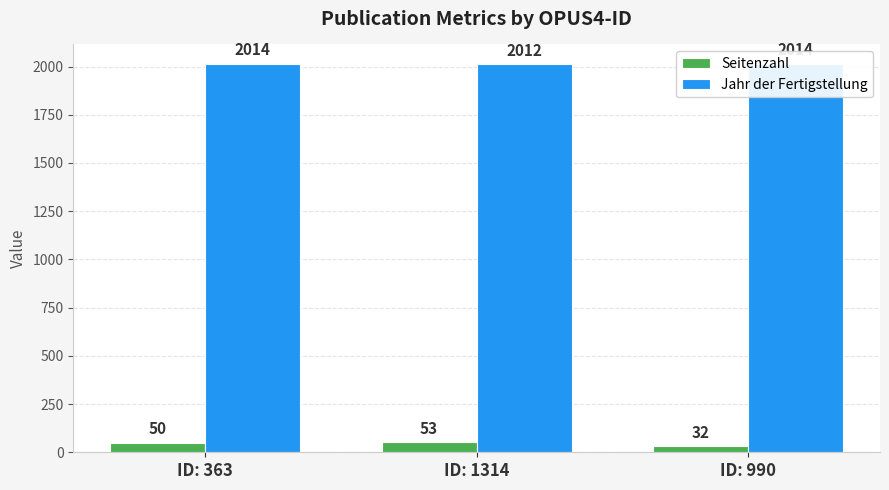

Which label corresponds to the largest value in the chart?

ID: 363